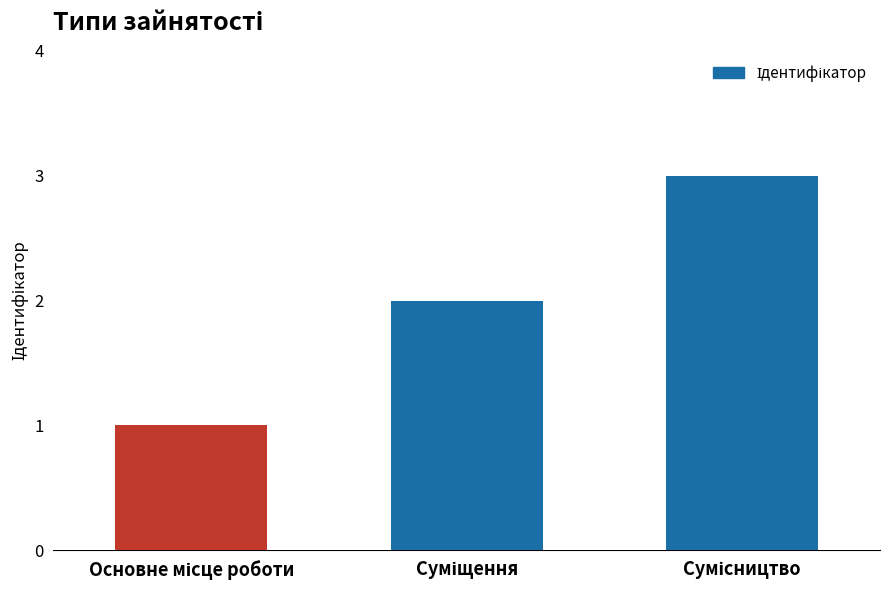

What is the difference between the maximum and minimum values?

2